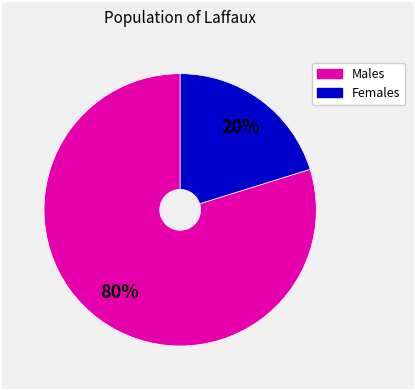

Does any single category account for the majority?

Yes